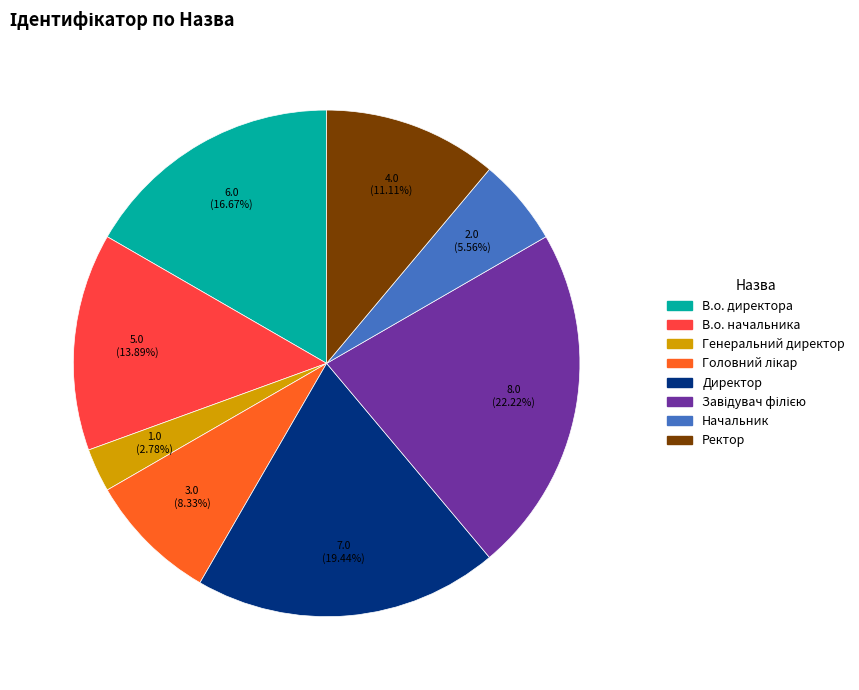

True or false: Генеральний директор accounts for 12% of the total.

False